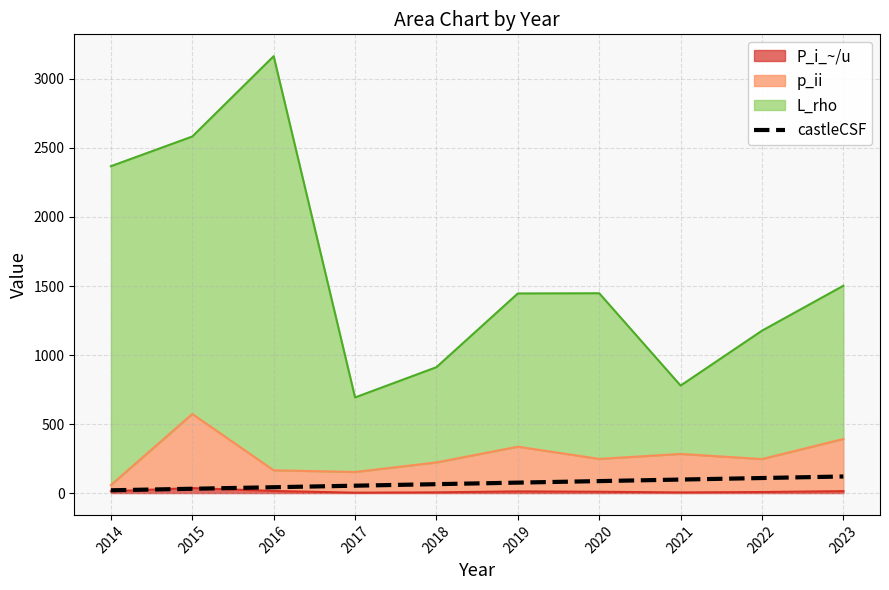

Is it true that the value at 2023 is 33.1?

False